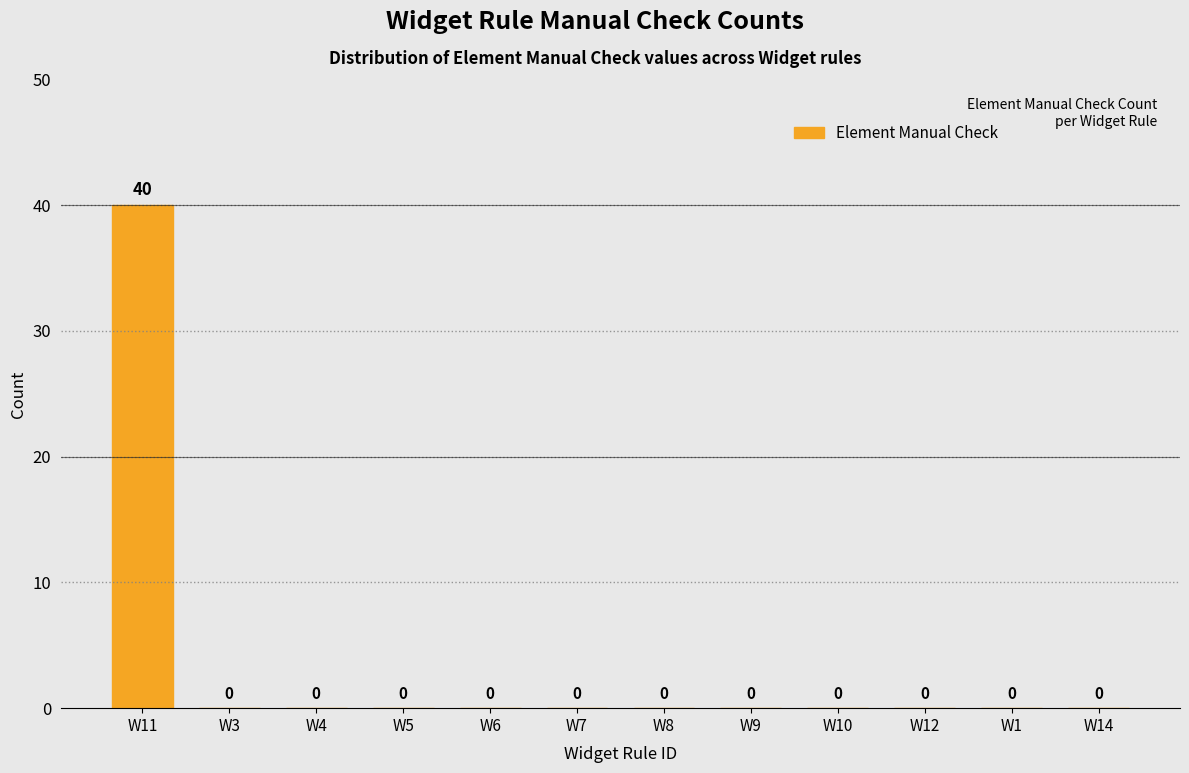

Reading left to right, extract all data points from this chart.

W11=40	W3=0	W4=0	W5=0	W6=0	W7=0	W8=0	W9=0	W10=0	W12=0	W1=0	W14=0